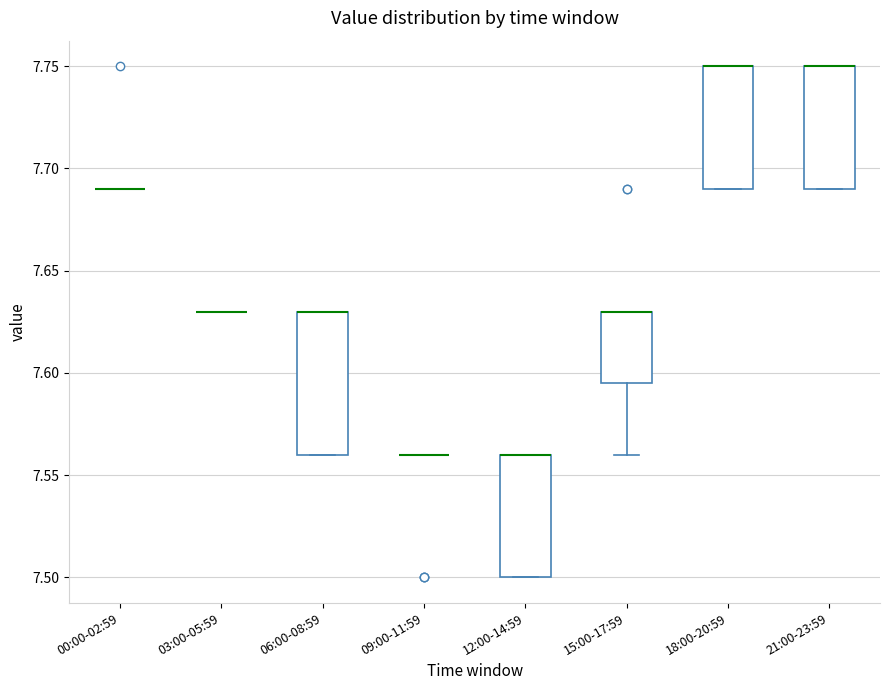

Reading left to right, transcribe this box plot: for each box, give where its median line is, the range the box spans, and where its two whiskers end, as read against the y-axis. The values are not printed on the chart, so give them approximately, as read against the axis.

00:00-02:59: box collapsed to a line at 7.690, whiskers 7.690 to 7.690
03:00-05:59: box collapsed to a line at 7.630, whiskers 7.630 to 7.630
06:00-08:59: median 7.630 (drawn on the box's upper edge), box 7.560 to 7.630, whiskers 7.560 to 7.630
09:00-11:59: box collapsed to a line at 7.560, whiskers 7.560 to 7.560
12:00-14:59: median 7.560 (drawn on the box's upper edge), box 7.500 to 7.560, whiskers 7.500 to 7.560
15:00-17:59: median 7.630 (drawn on the box's upper edge), box 7.595 to 7.630, whiskers 7.560 to 7.630
18:00-20:59: median 7.750 (drawn on the box's upper edge), box 7.690 to 7.750, whiskers 7.690 to 7.750
21:00-23:59: median 7.750 (drawn on the box's upper edge), box 7.690 to 7.750, whiskers 7.690 to 7.750